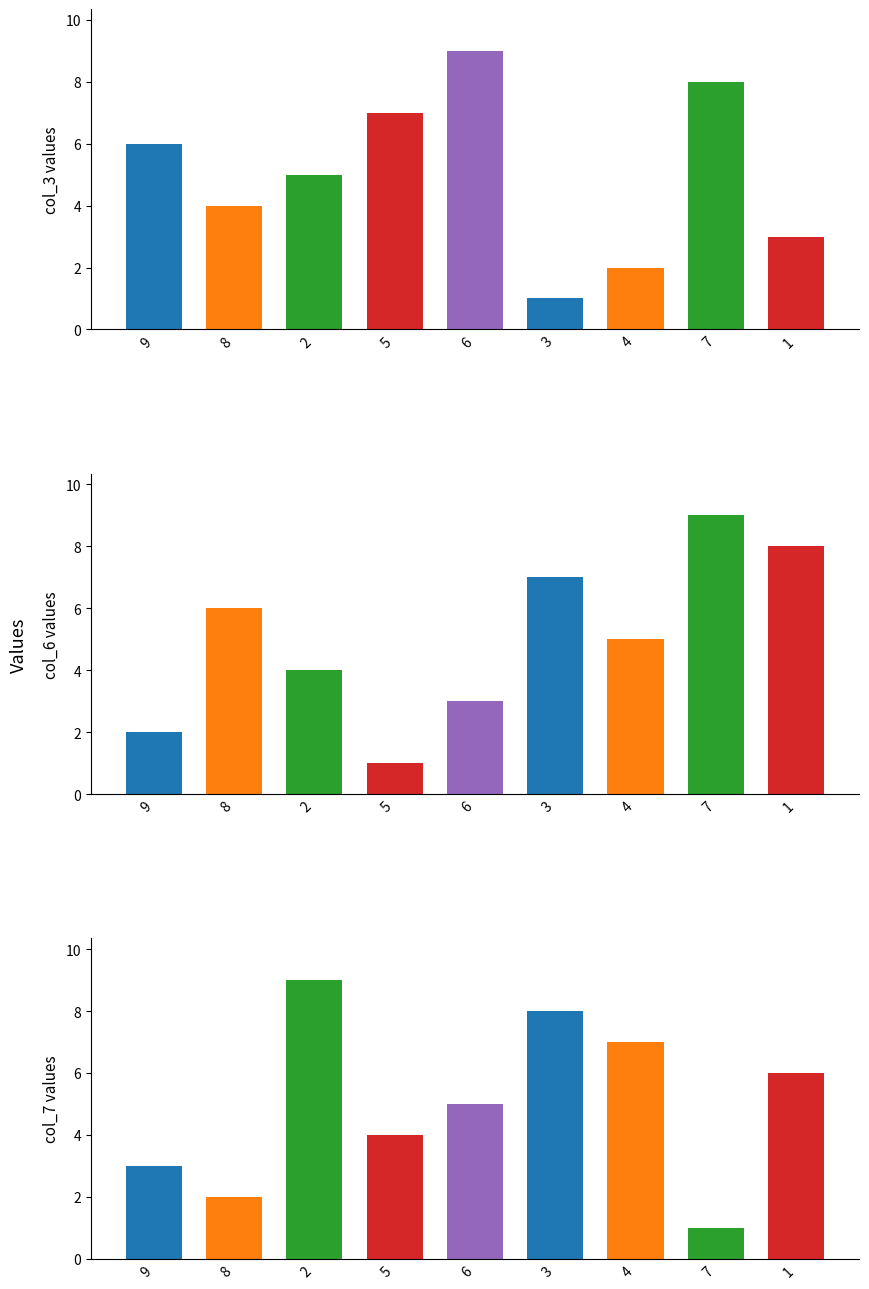

The col_3 series shows 9 at 6. True or false?

True